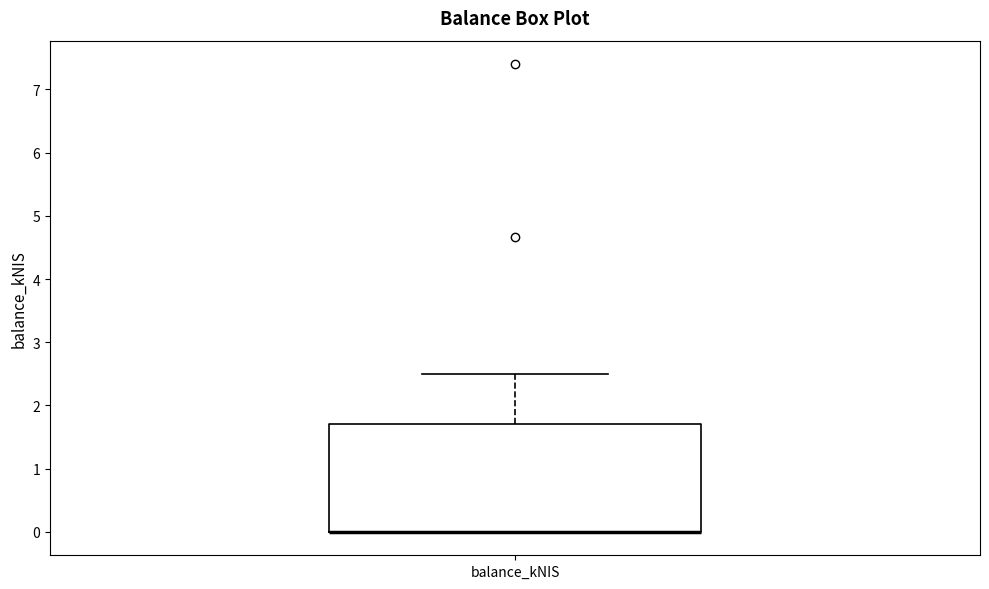

Read this box plot against the y-axis: the position of the median line, the range covered by the box, and the ends of both whiskers. The values are not printed on the chart, so give them approximately, as read against the axis.

median 0.0 (drawn on the box's lower edge), box 0.0 to 1.7, whiskers 0.0 to 2.5